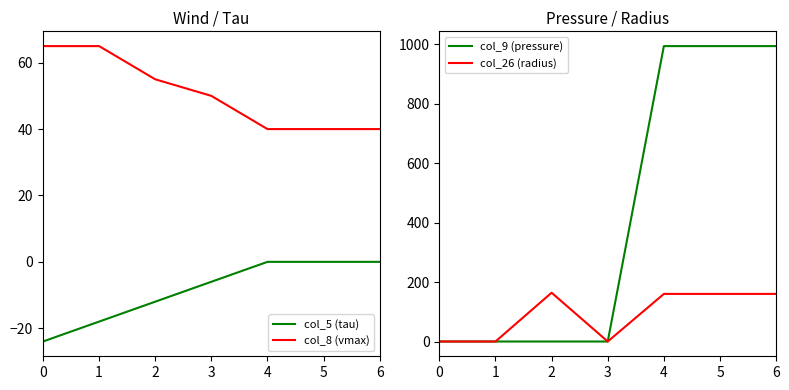

How many values in the col_8 (vmax) series exceed 50?

3